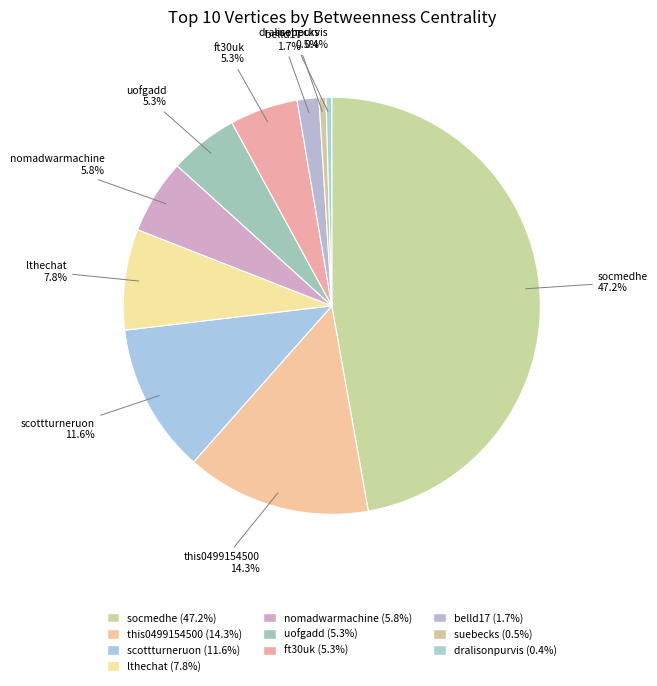

To the nearest percent, what is the difference between the largest and smallest slice percentages?

47%